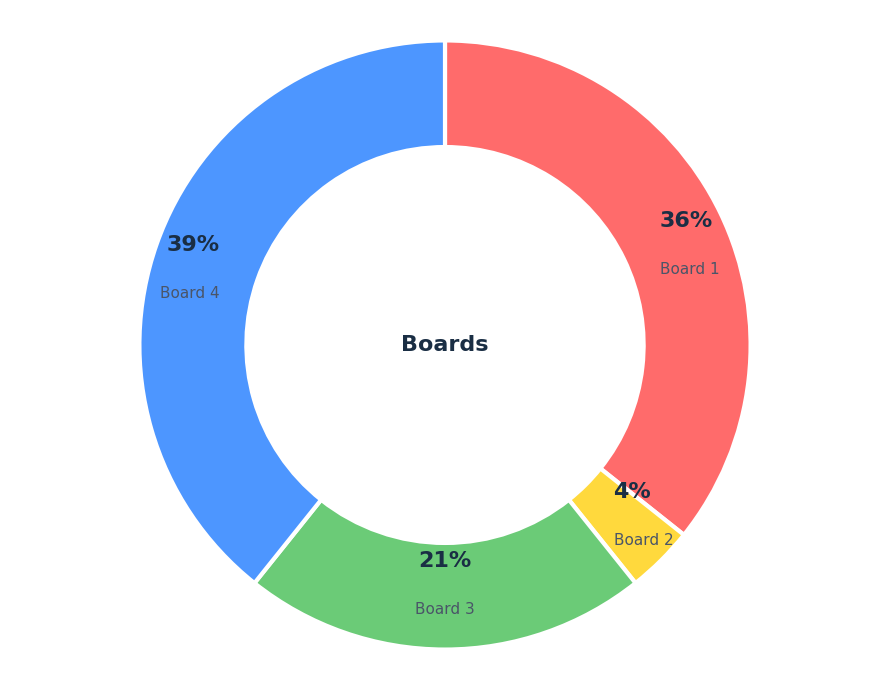

Which has a higher value, Board 2 or Board 3?

Board 3